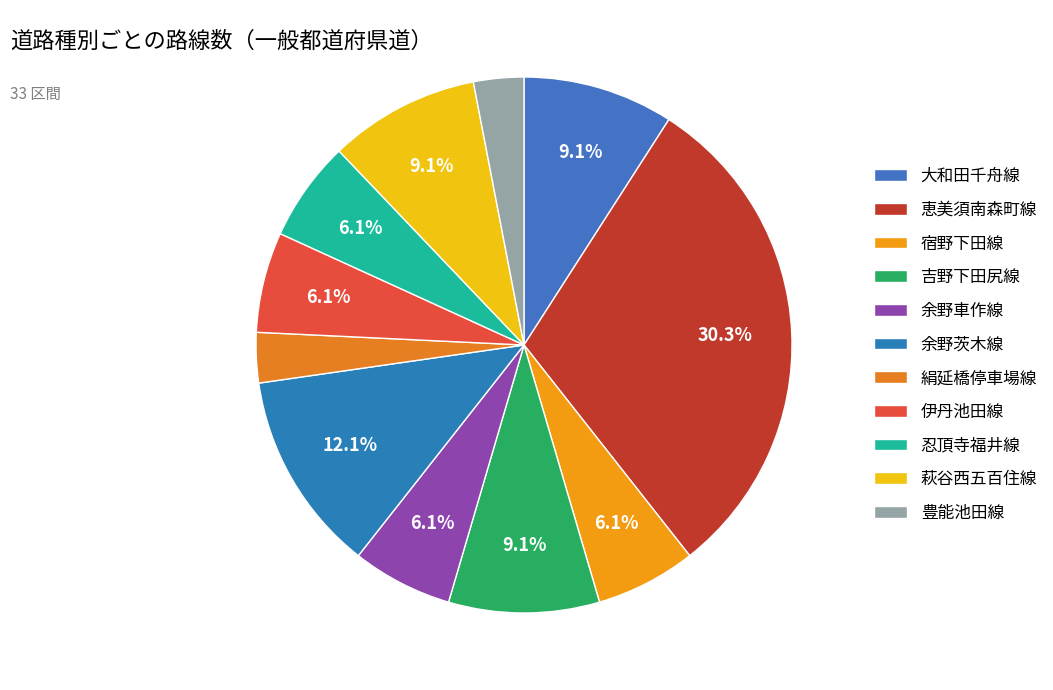

Does 余野茨木線 account for over 50% of the chart?

No